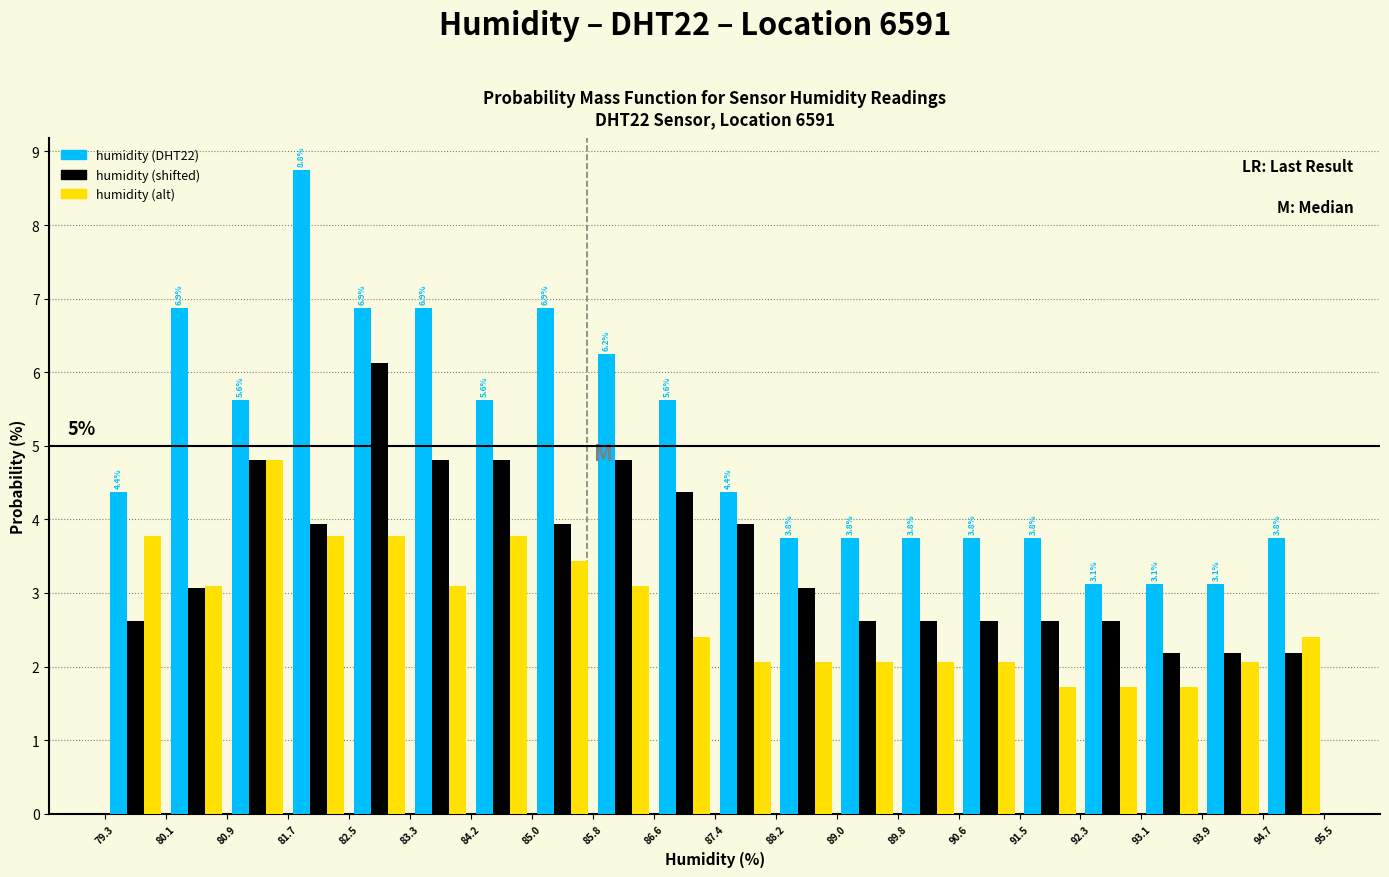

In the humidity (DHT22) series, which range on the x-axis has the tallest bar?

81.7 to 82.5